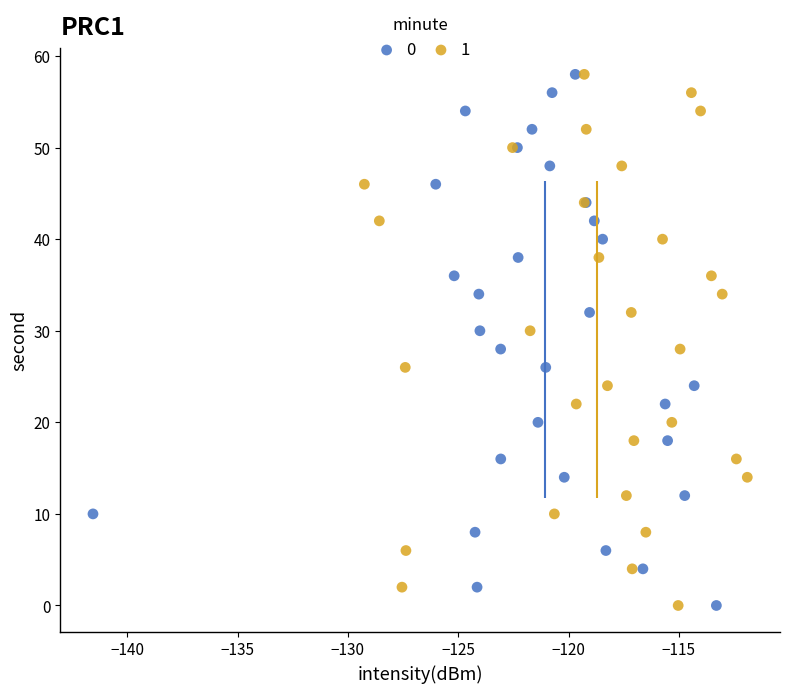

What are all the series names shown in the legend?

0, 1